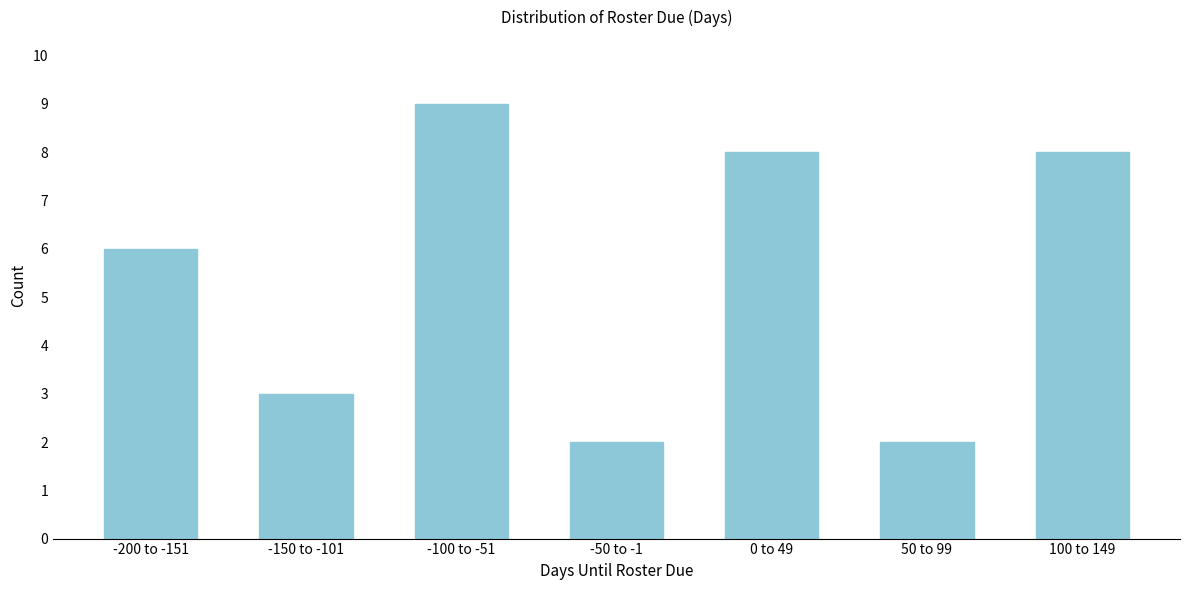

Reading right to left, transcribe all the data shown in this chart.

100 to 149=8	50 to 99=2	0 to 49=8	-50 to -1=2	-100 to -51=9	-150 to -101=3	-200 to -151=6